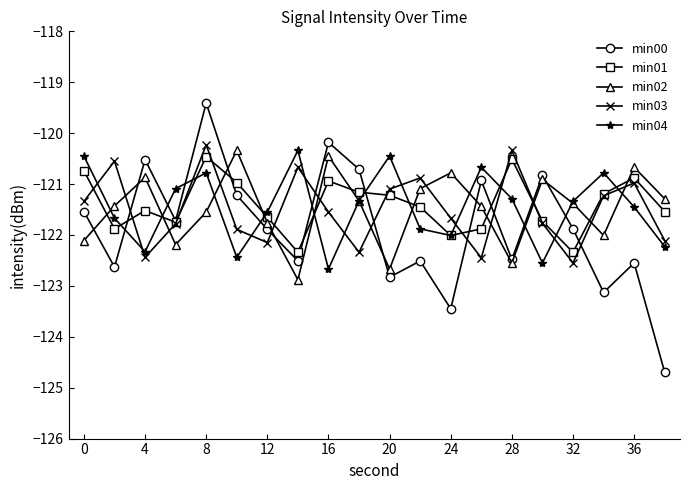

How many times do min03 and min02 cross each other?

11